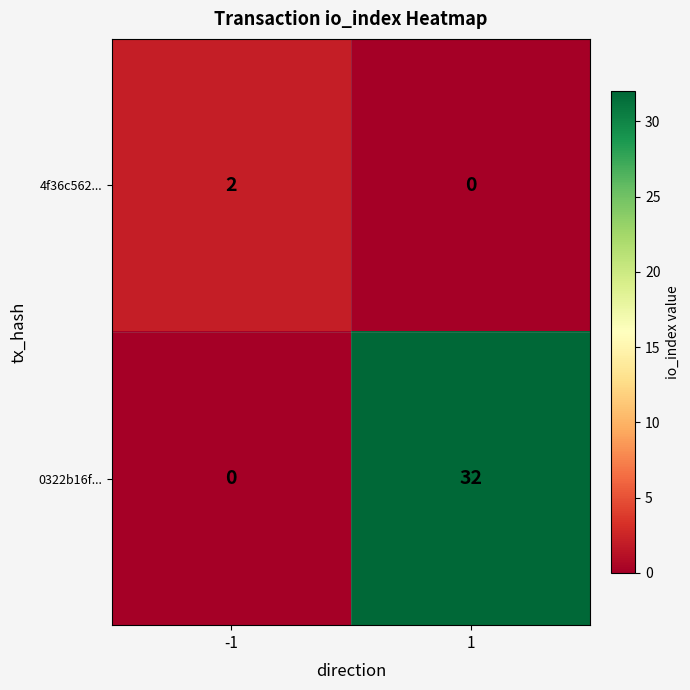

What is the maximum value shown in the chart?

32